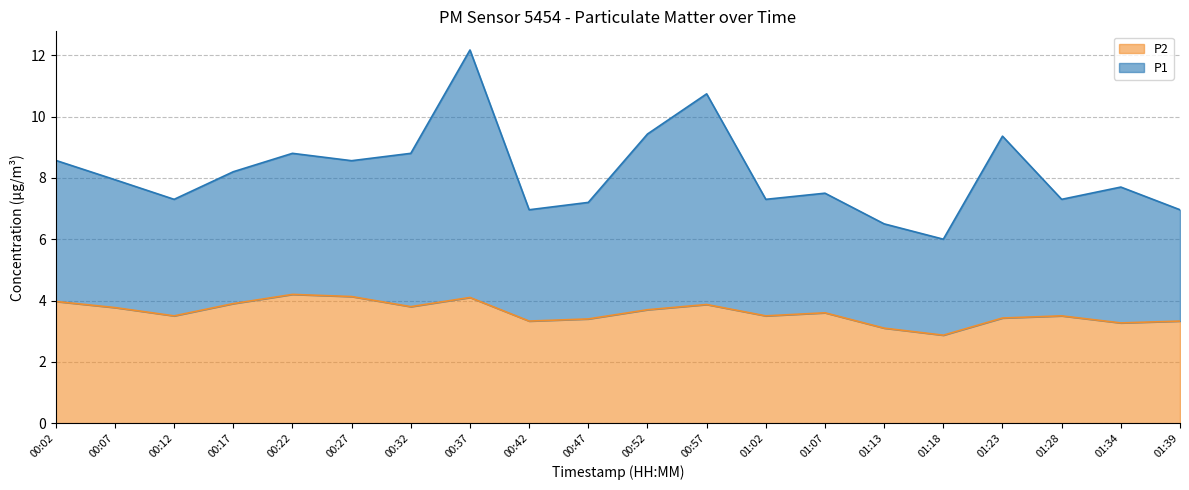

Which category has the lowest value across all series?

01:18